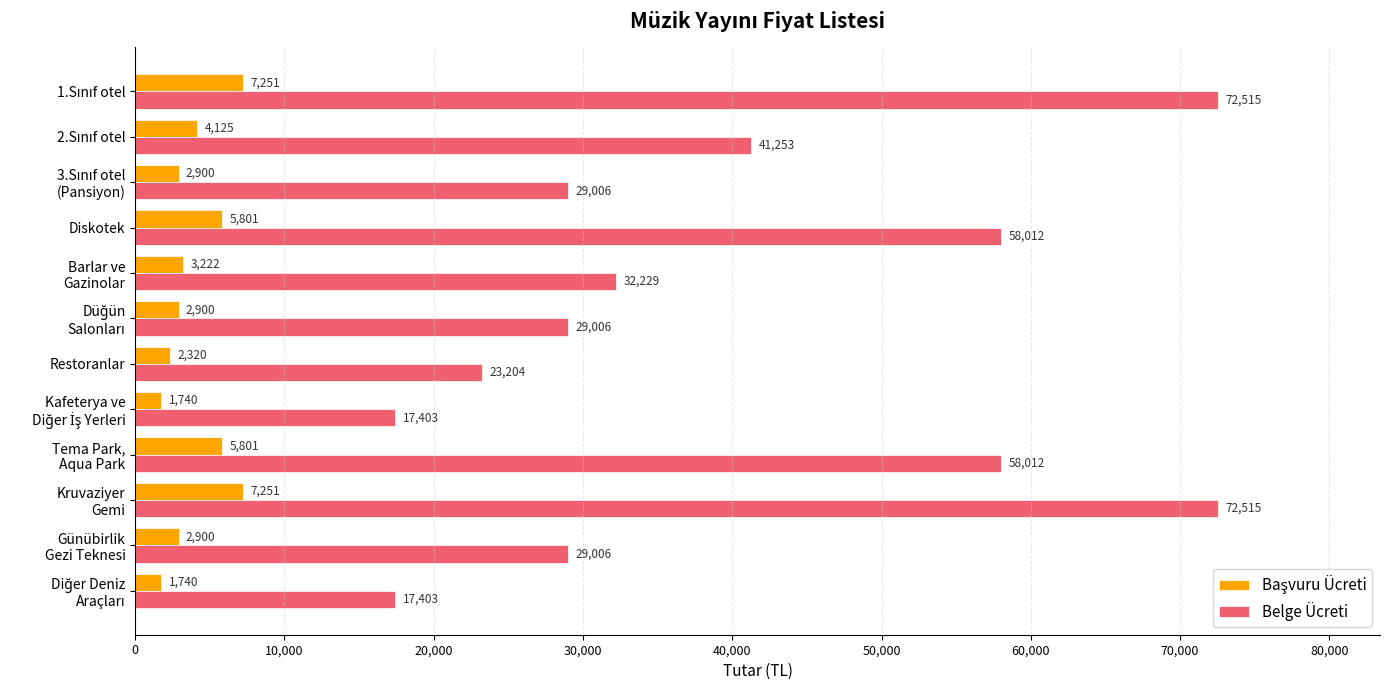

How many values in the Belge Ücreti series are below 32229?

6